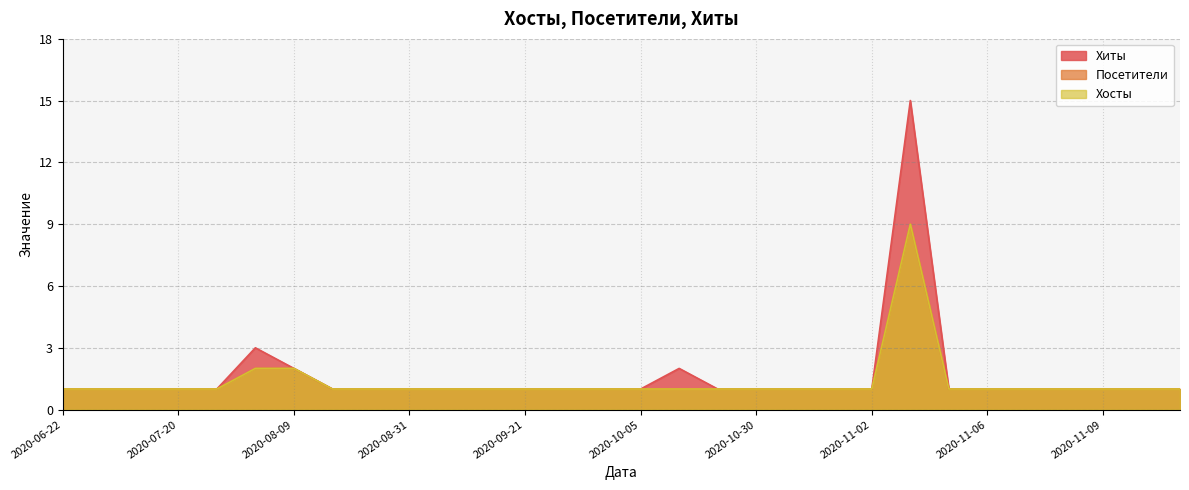

How many Хосты values are between 1 and 2?

29